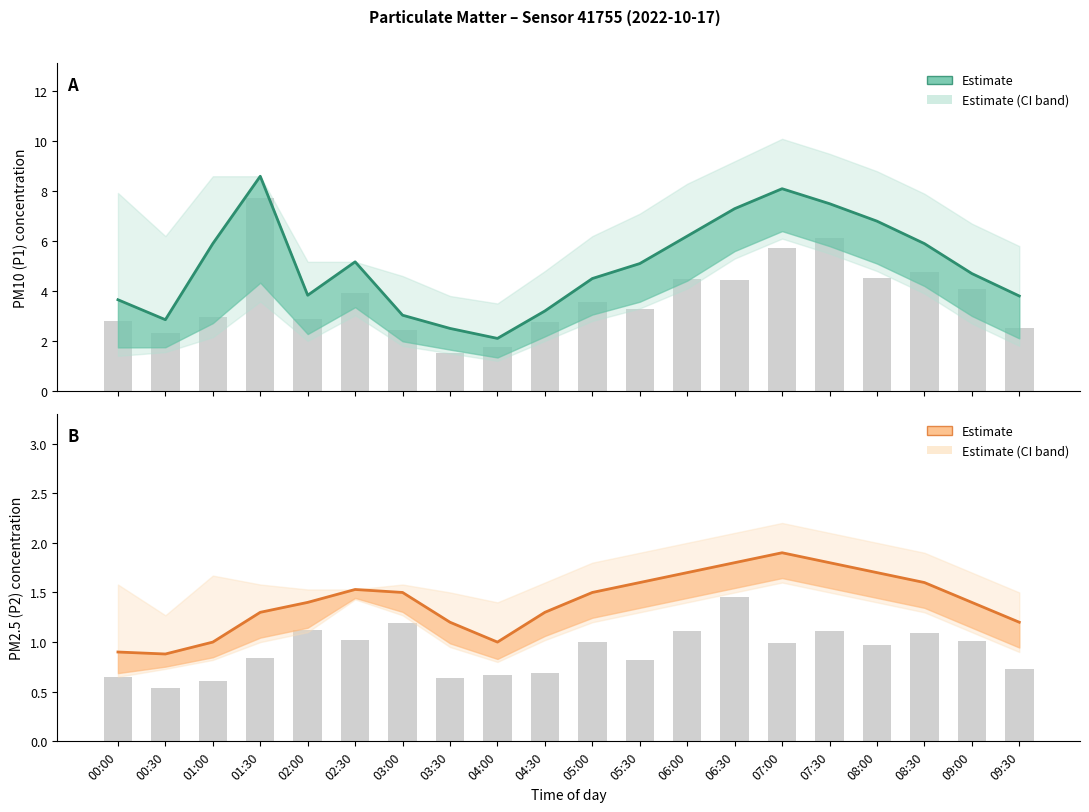

At how many categories does at least one series exceed 2?

20